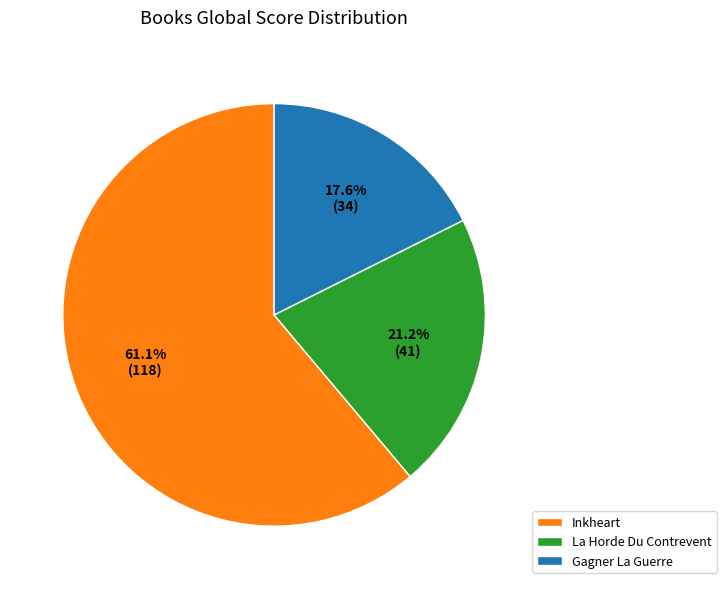

Which slice represents more than half of the pie?

Inkheart